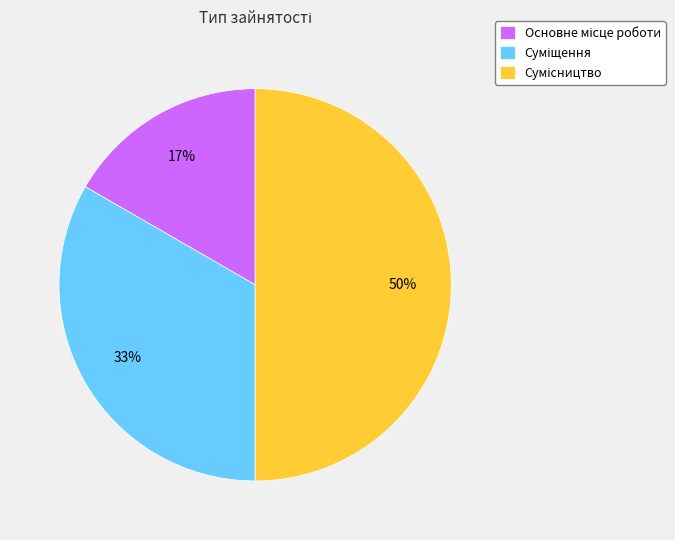

How many slices are in this pie chart?

3